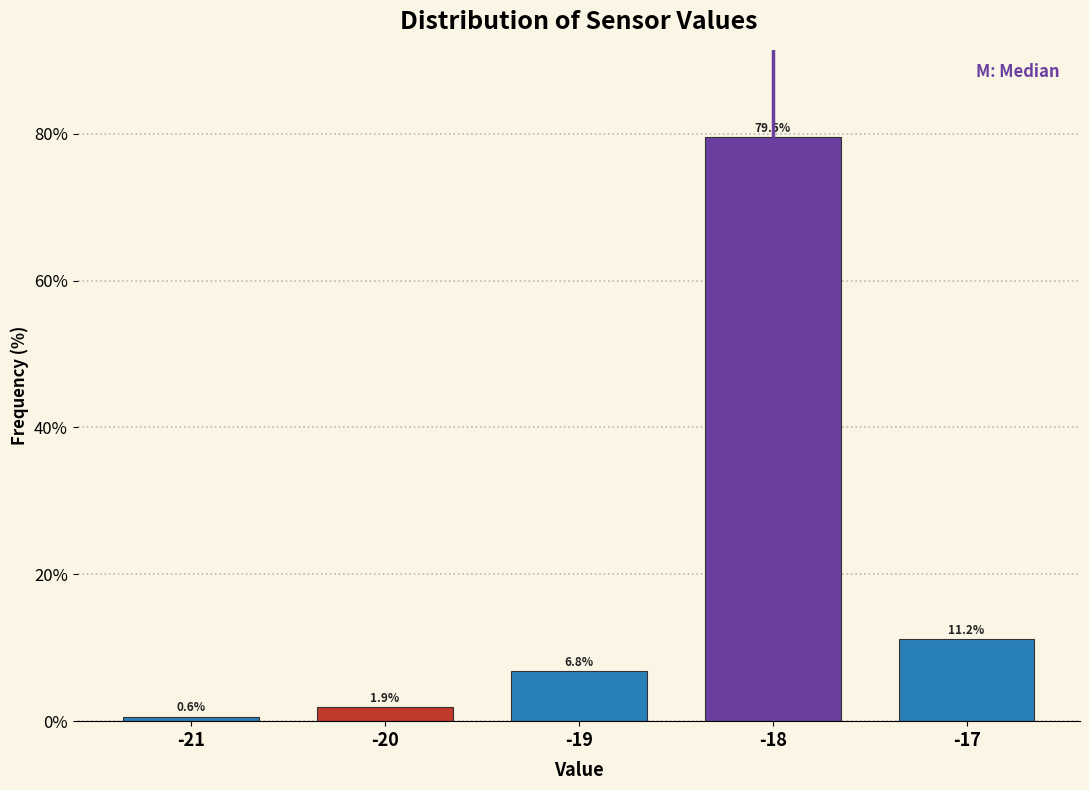

Reading right to left, list all the values displayed in this chart.

-17=11.2	-18=79.5	-19=6.8	-20=1.9	-21=0.6